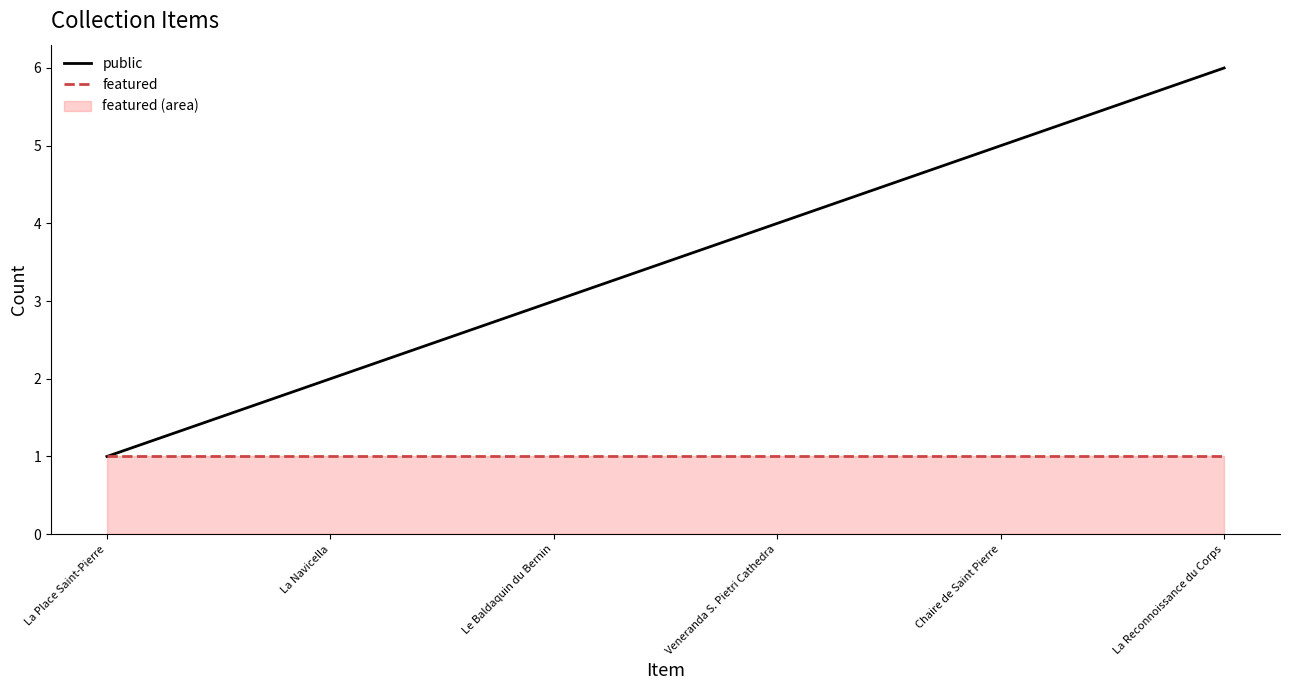

Between Le Baldaquin du Bernin and La Reconnoissance du Corps, which series saw the biggest shift?

public